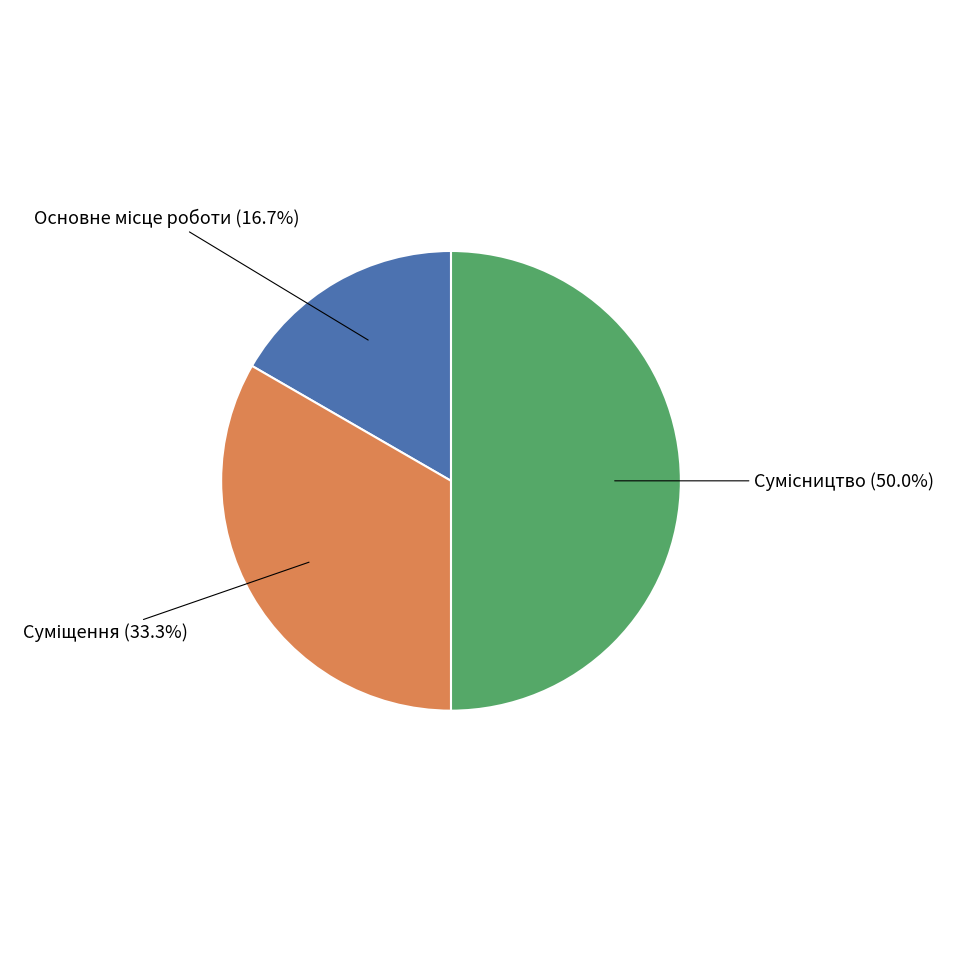

To the nearest percent, what is the combined percentage of Основне місце роботи and Сумісництво?

67%